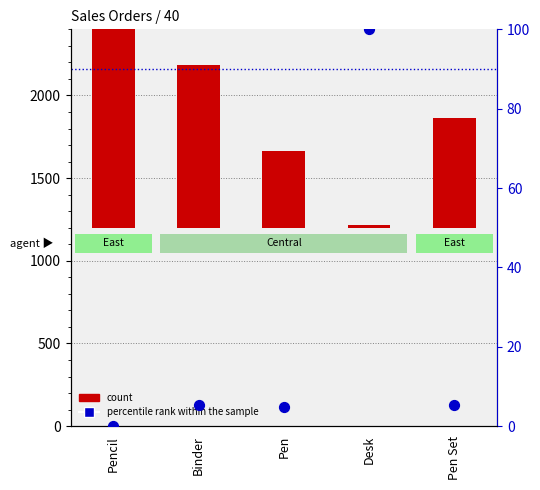

Which series has the widest spread of Y values?

count